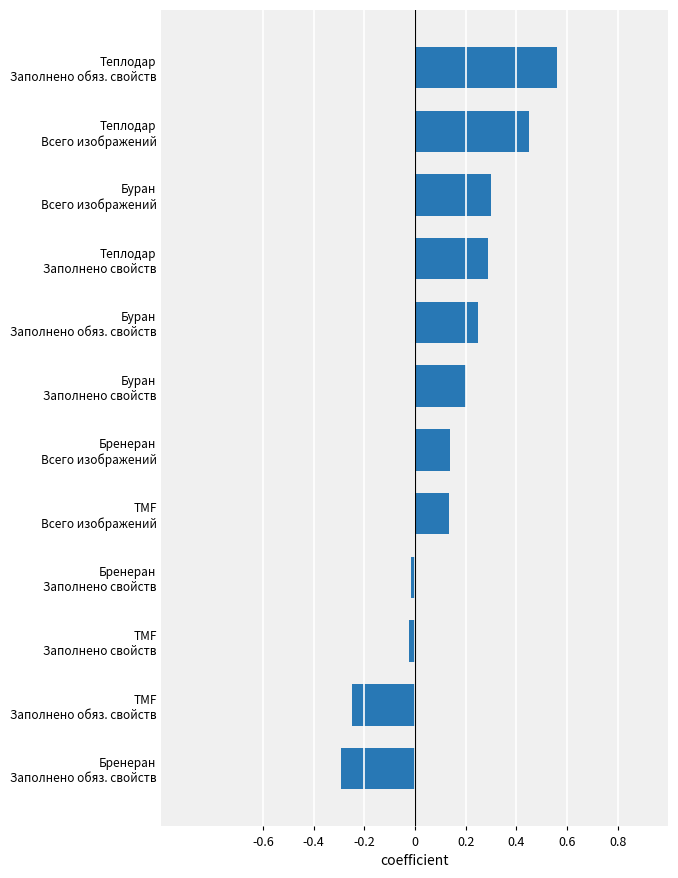

What is the smallest value displayed?

-0.3